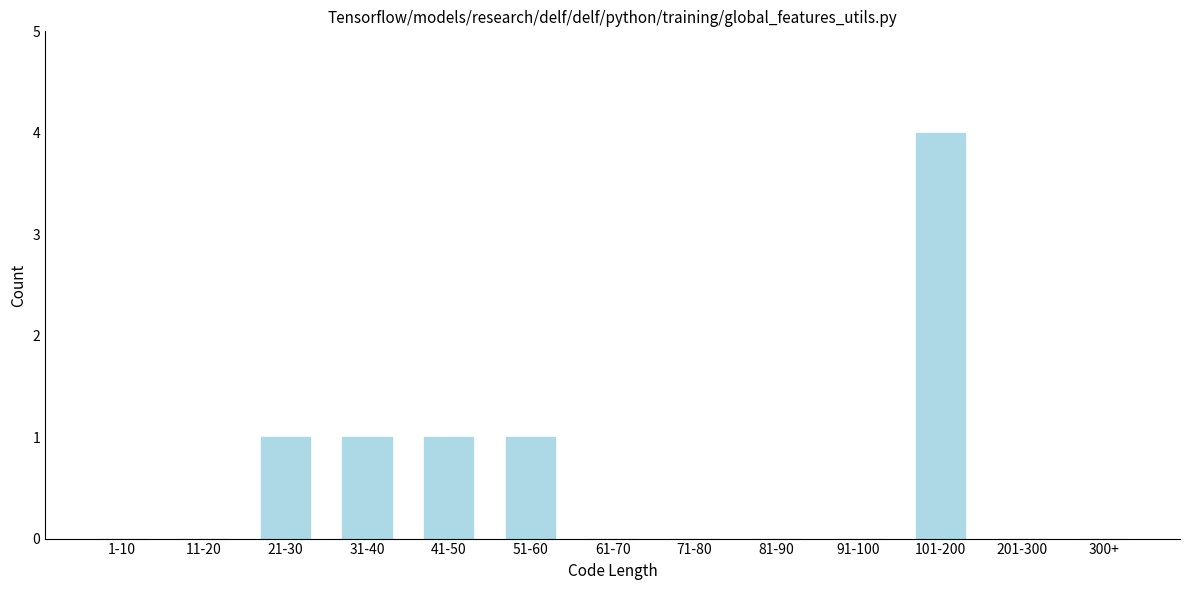

Reading left to right, what are all the values shown in this chart?

1-10=0	11-20=0	21-30=1	31-40=1	41-50=1	51-60=1	61-70=0	71-80=0	81-90=0	91-100=0	101-200=4	201-300=0	300+=0